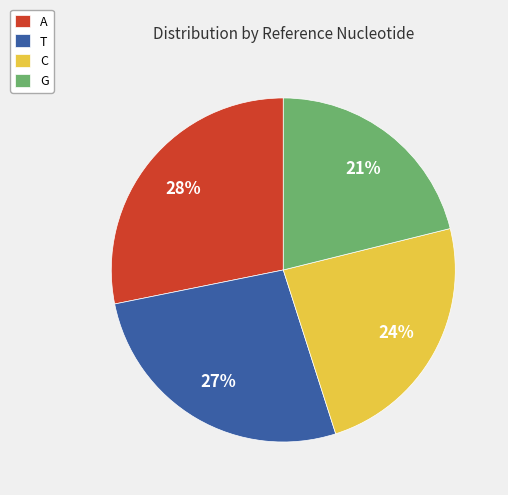

Is it true that C is 24% of the pie?

True